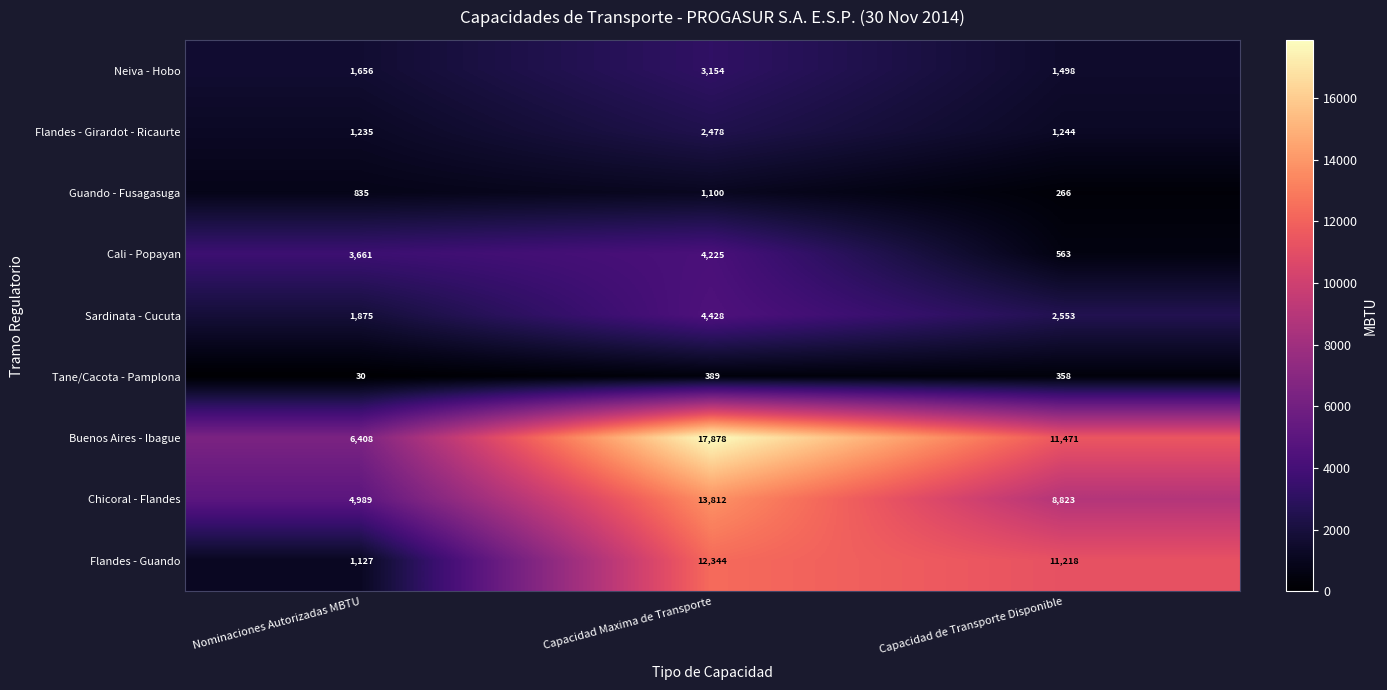

At which category is the sum across all series the highest?

Capacidad Maxima de Transporte